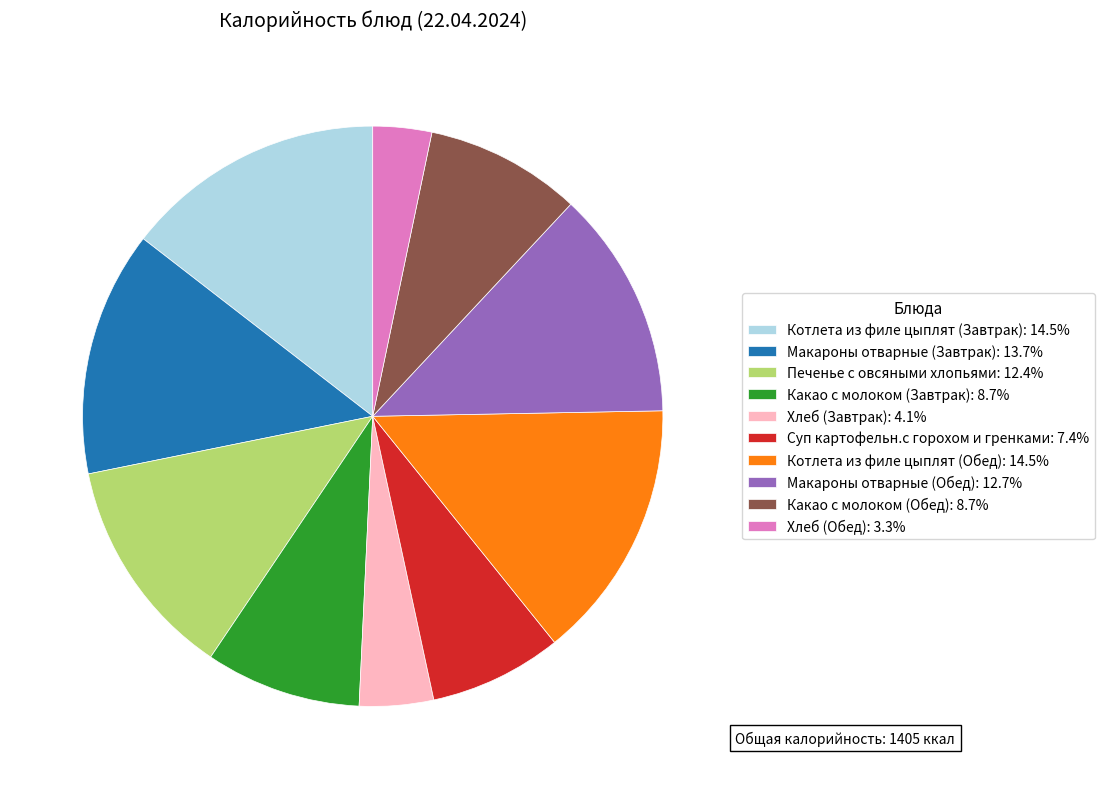

Do Хлеб (Обед): 3.3% and Какао с молоком (Обед): 8.7% together represent more than half of the pie?

No